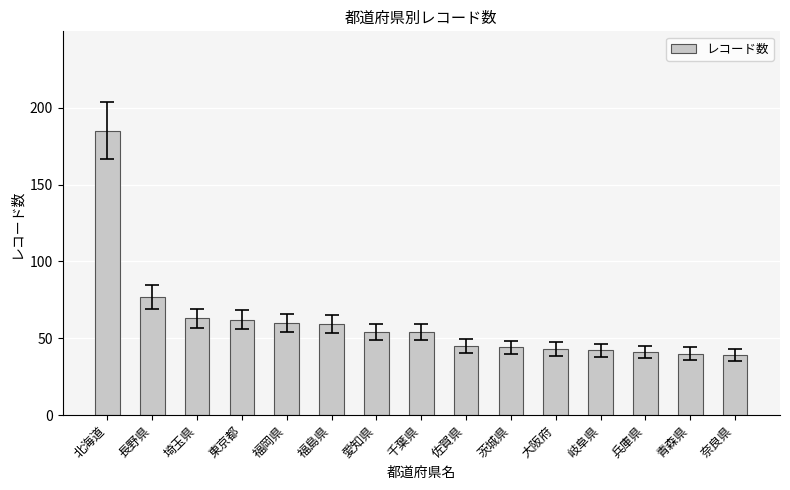

What is the sum of the values at 埼玉県 and 青森県?

103